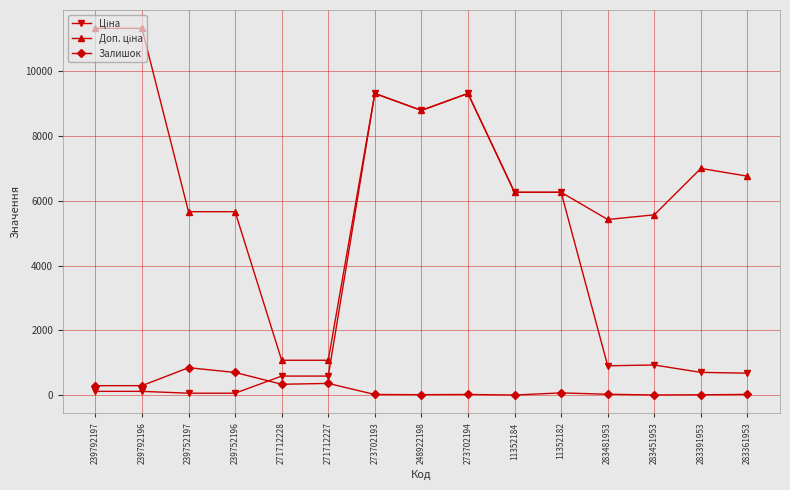

How many categories are shown in the chart?

15